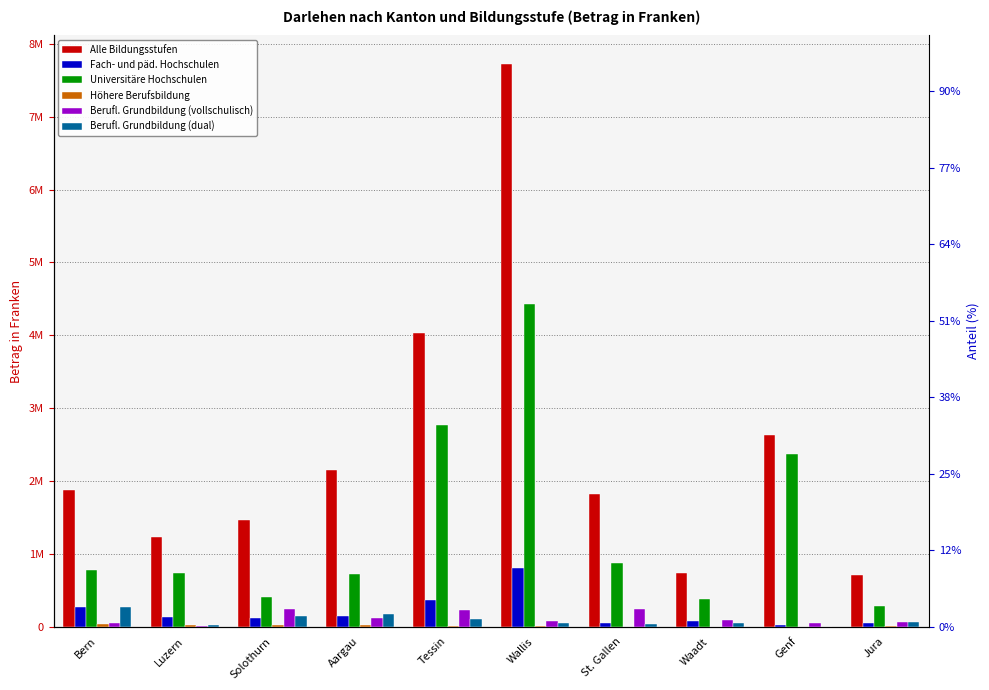

What are all the series names shown in the legend?

Alle Bildungsstufen, Fach- und päd. Hochschulen, Universitäre Hochschulen, Höhere Berufsbildung, Berufl. Grundbildung (vollschulisch), Berufl. Grundbildung (dual)